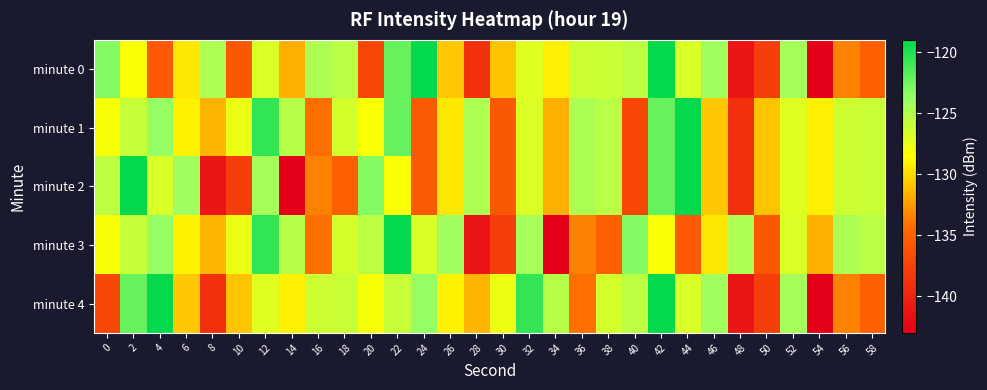

Reading left to right, list all the values displayed in this chart.

minute 0: 0=-123.2	2=-128.4	4=-135.6	6=-129.5	8=-124.8	10=-135.7	12=-126.8	14=-131.7	16=-124.7	18=-125.4	20=-137.1	22=-122.2	24=-119.2	26=-130.7	28=-138.9	30=-130.9	32=-127.1	34=-129.2	36=-126.3	38=-126.1	40=-125.5	42=-119.1	44=-126.8	46=-124.2	48=-141.2	50=-137.8	52=-124.5	54=-143.0	56=-133.5	58=-135.1
minute 1: 0=-128.3	2=-125.9	4=-123.7	6=-129.1	8=-131.5	10=-127.7	12=-120.6	14=-125.2	16=-134.3	18=-126.6	20=-128.4	22=-122.2	24=-135.6	26=-129.5	28=-124.8	30=-135.7	32=-126.8	34=-131.7	36=-124.7	38=-125.4	40=-137.1	42=-122.2	44=-119.2	46=-130.7	48=-138.9	50=-130.9	52=-127.1	54=-129.2	56=-126.3	58=-126.1
minute 2: 0=-125.5	2=-119.1	4=-126.8	6=-124.2	8=-141.2	10=-137.8	12=-124.5	14=-143.0	16=-133.5	18=-135.1	20=-123.2	22=-128.4	24=-135.6	26=-129.5	28=-124.8	30=-135.7	32=-126.8	34=-131.7	36=-124.7	38=-125.4	40=-137.1	42=-122.2	44=-119.2	46=-130.7	48=-138.9	50=-130.9	52=-127.1	54=-129.2	56=-126.3	58=-126.1
minute 3: 0=-128.3	2=-125.9	4=-123.7	6=-129.1	8=-131.5	10=-127.7	12=-120.6	14=-125.2	16=-134.3	18=-126.6	20=-125.5	22=-119.1	24=-126.8	26=-124.2	28=-141.2	30=-137.8	32=-124.5	34=-143.0	36=-133.5	38=-135.1	40=-123.2	42=-128.4	44=-135.6	46=-129.5	48=-124.8	50=-135.7	52=-126.8	54=-131.7	56=-124.7	58=-125.4
minute 4: 0=-137.1	2=-122.2	4=-119.2	6=-130.7	8=-138.9	10=-130.9	12=-127.1	14=-129.2	16=-126.3	18=-126.1	20=-128.3	22=-125.9	24=-123.7	26=-129.1	28=-131.5	30=-127.7	32=-120.6	34=-125.2	36=-134.3	38=-126.6	40=-125.5	42=-119.1	44=-126.8	46=-124.2	48=-141.2	50=-137.8	52=-124.5	54=-143.0	56=-133.5	58=-135.1